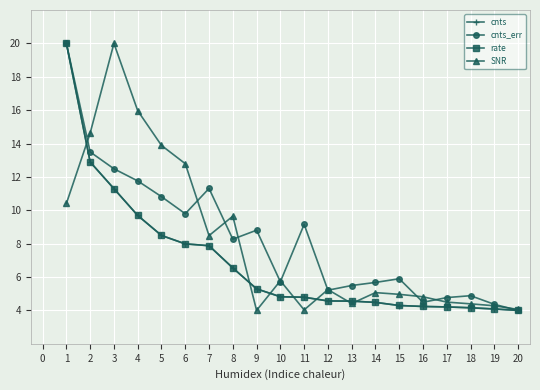

What is the difference between the highest and lowest values at 14?

1.2